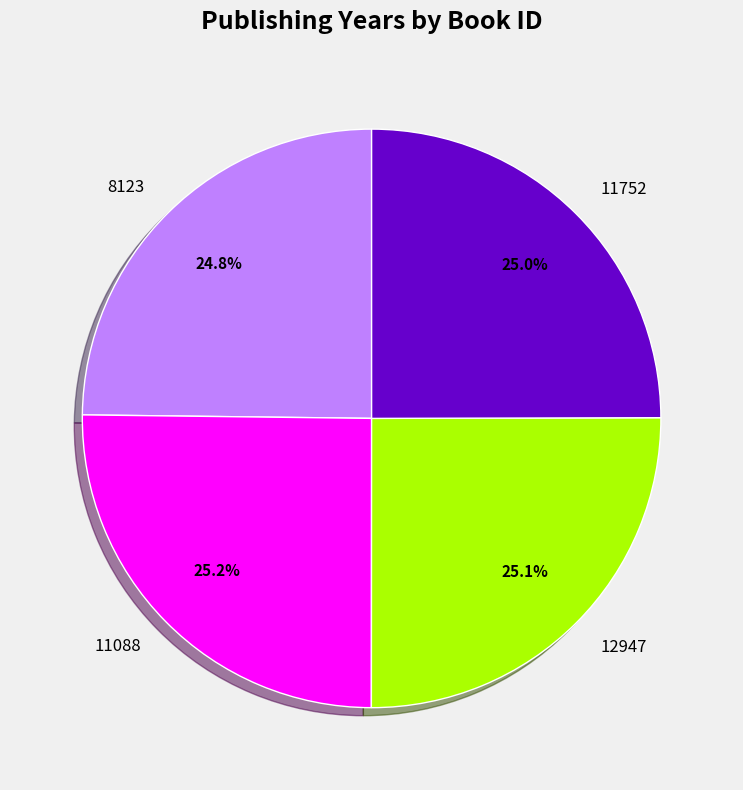

To the nearest percent, what portion does 8123 represent?

25%